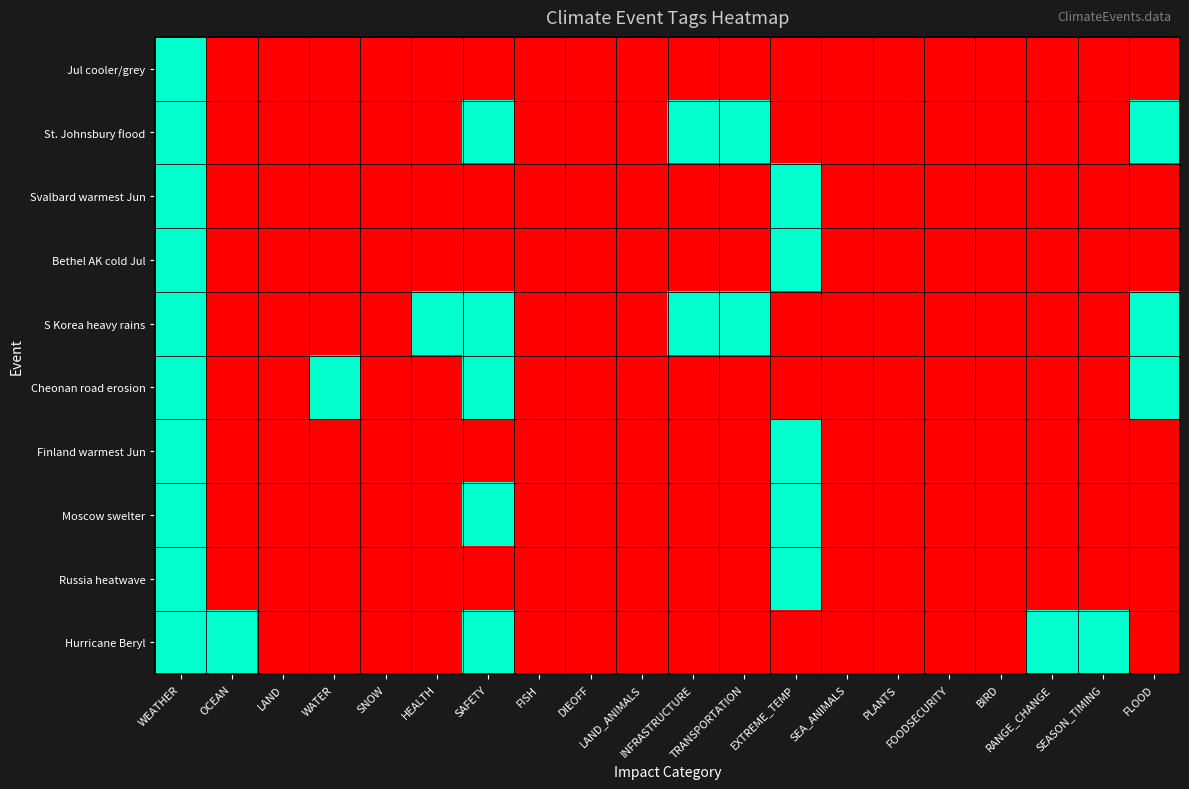

At which category does the chart reach its peak across all series?

WEATHER